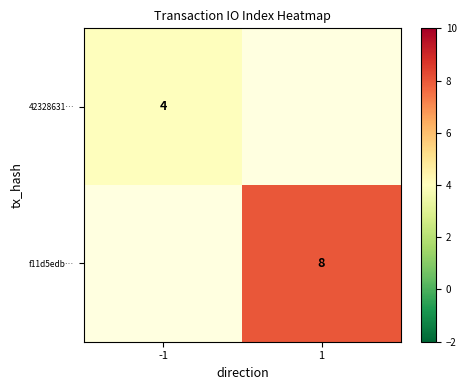

What is the maximum value for 42328631…?

4.0